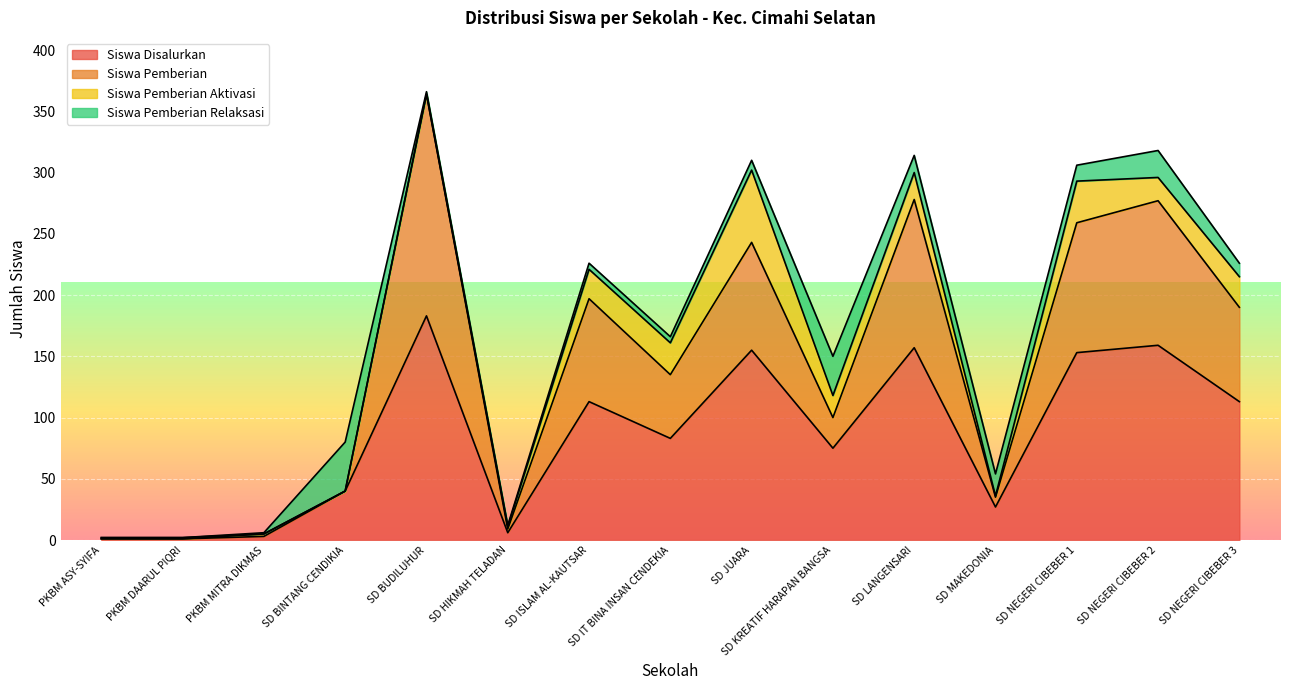

At which category is the sum across all series the highest?

SD BUDILUHUR